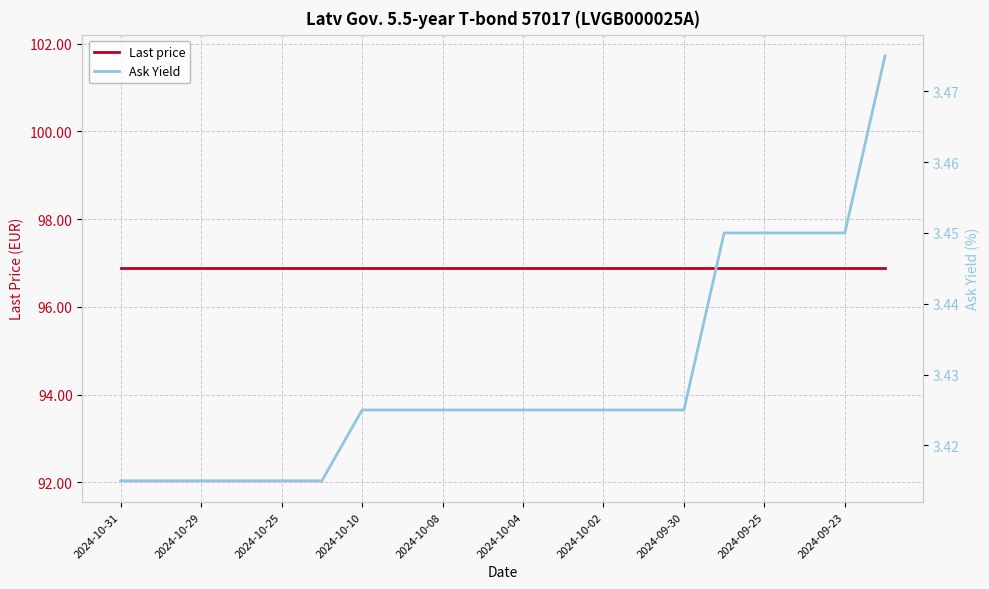

True or false: Ask Yield and Last price cross at least once.

False